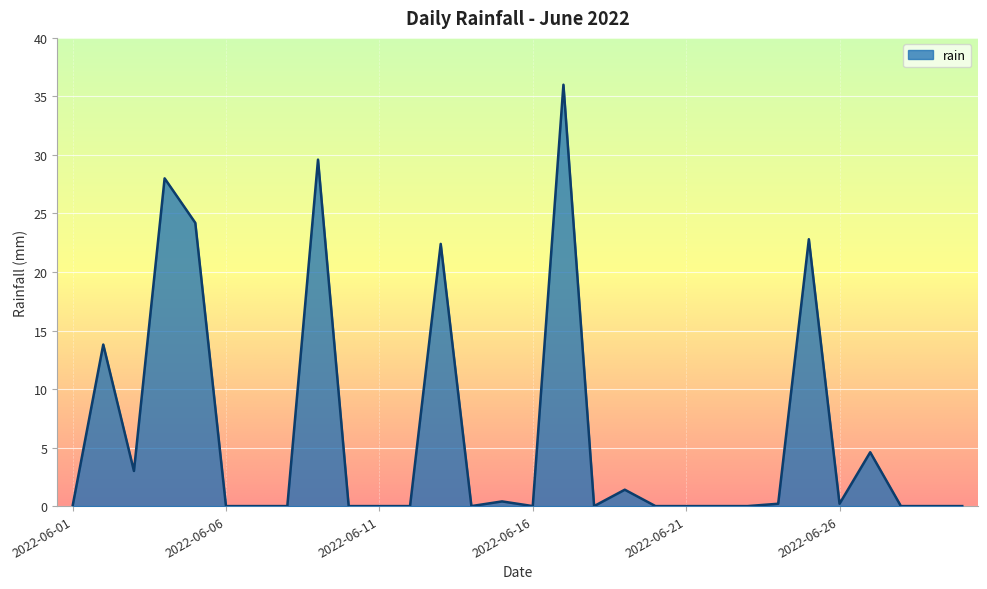

What is the maximum value shown in the chart?

36.0